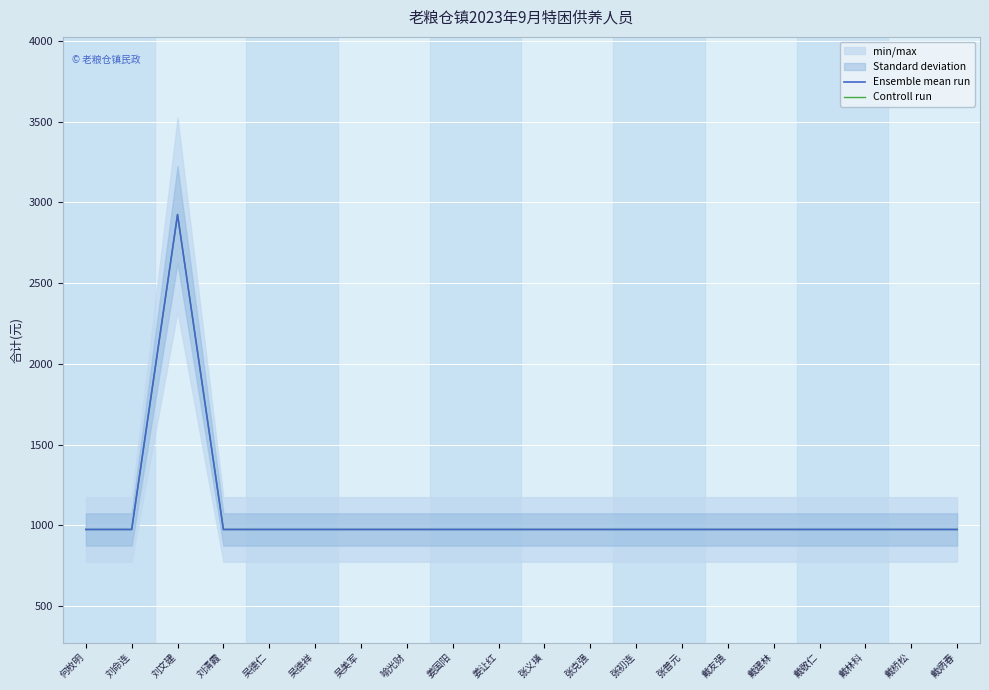

What is the sum of all Controll run values?

21450